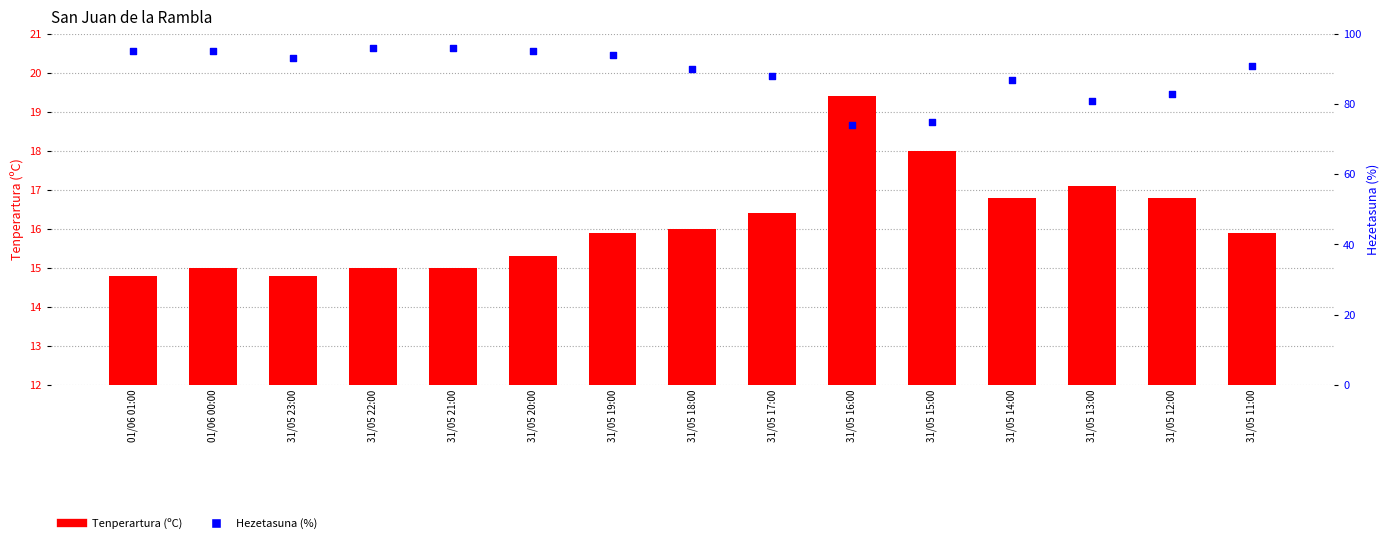

Which series contains the highest Y value?

Hezetasuna (%)